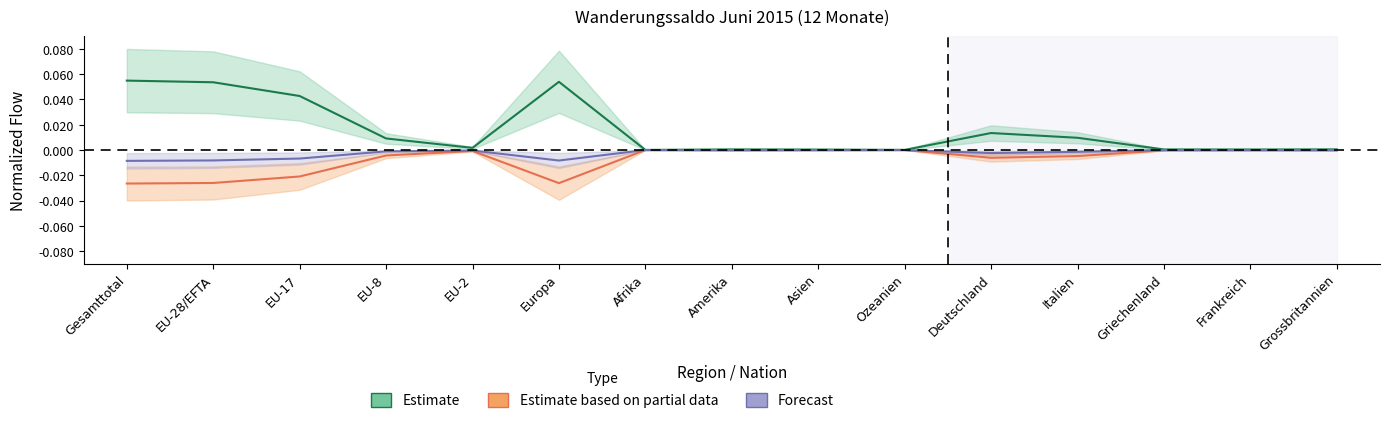

True or false: Total Einwanderung and Ubriger Abgang intersect in this chart.

False